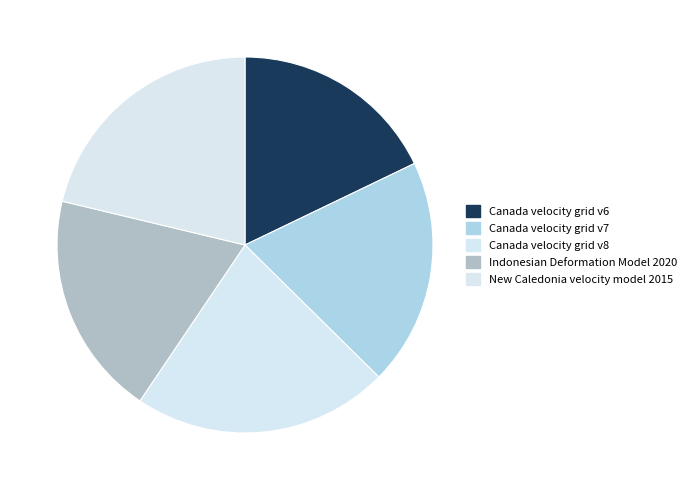

What is the change in value from Canada velocity grid v6 to Canada velocity grid v8?

+2031